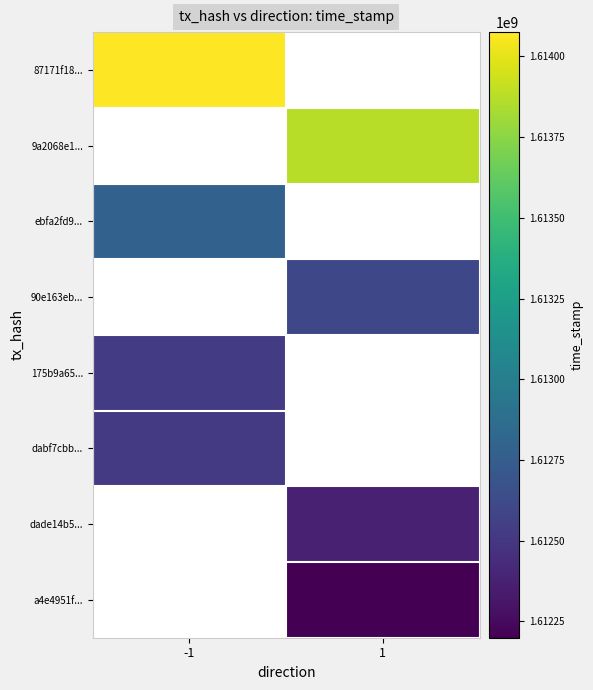

What is the spread (max minus min) of values at -1?

1554154.0